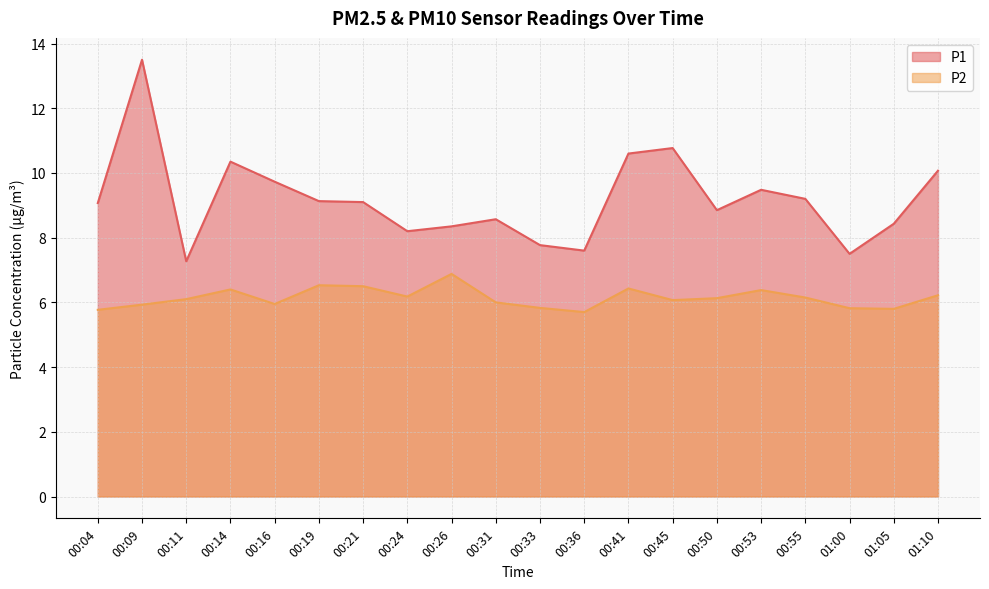

Reading left to right, transcribe all the data shown in this chart.

P1: 00:04=9.1	00:09=13.5	00:11=7.3	00:14=10.3	00:16=9.7	00:19=9.1	00:21=9.1	00:24=8.2	00:26=8.3	00:31=8.6	00:33=7.8	00:36=7.6	00:41=10.6	00:45=10.8	00:50=8.8	00:53=9.5	00:55=9.2	01:00=7.5	01:05=8.4	01:10=10.1
P2: 00:04=5.8	00:09=5.9	00:11=6.1	00:14=6.4	00:16=6.0	00:19=6.5	00:21=6.5	00:24=6.2	00:26=6.9	00:31=6.0	00:33=5.8	00:36=5.7	00:41=6.4	00:45=6.1	00:50=6.1	00:53=6.4	00:55=6.2	01:00=5.8	01:05=5.8	01:10=6.2